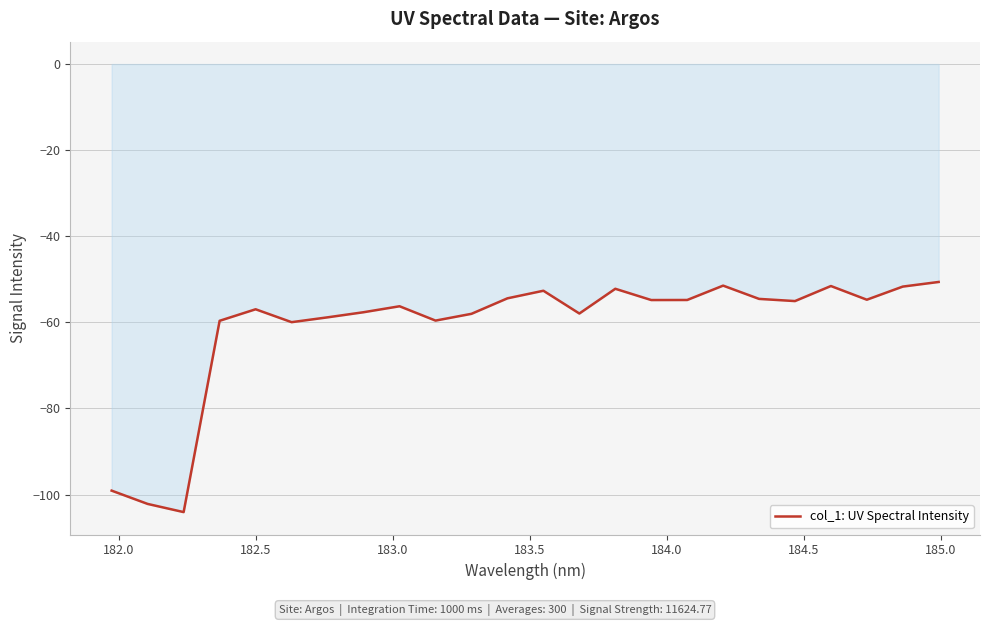

True or false: the data has more than 0 interior local peaks.

True